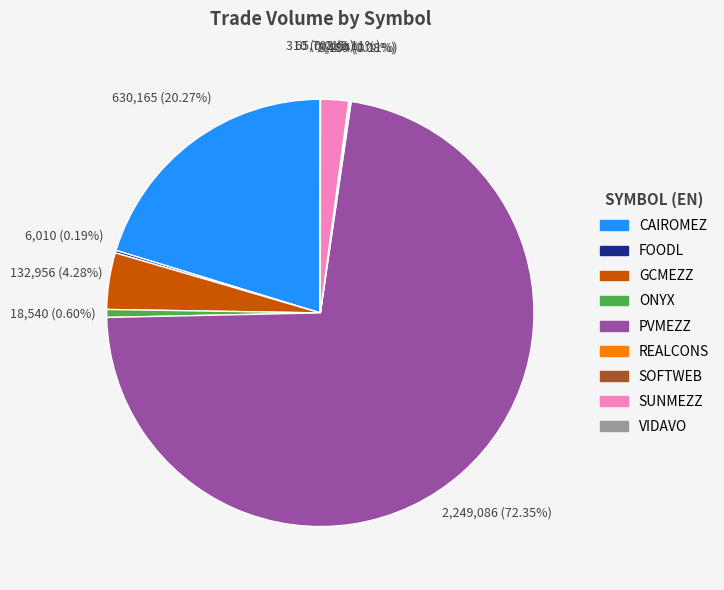

What percentage is the ONYX slice, to the nearest percent?

1%